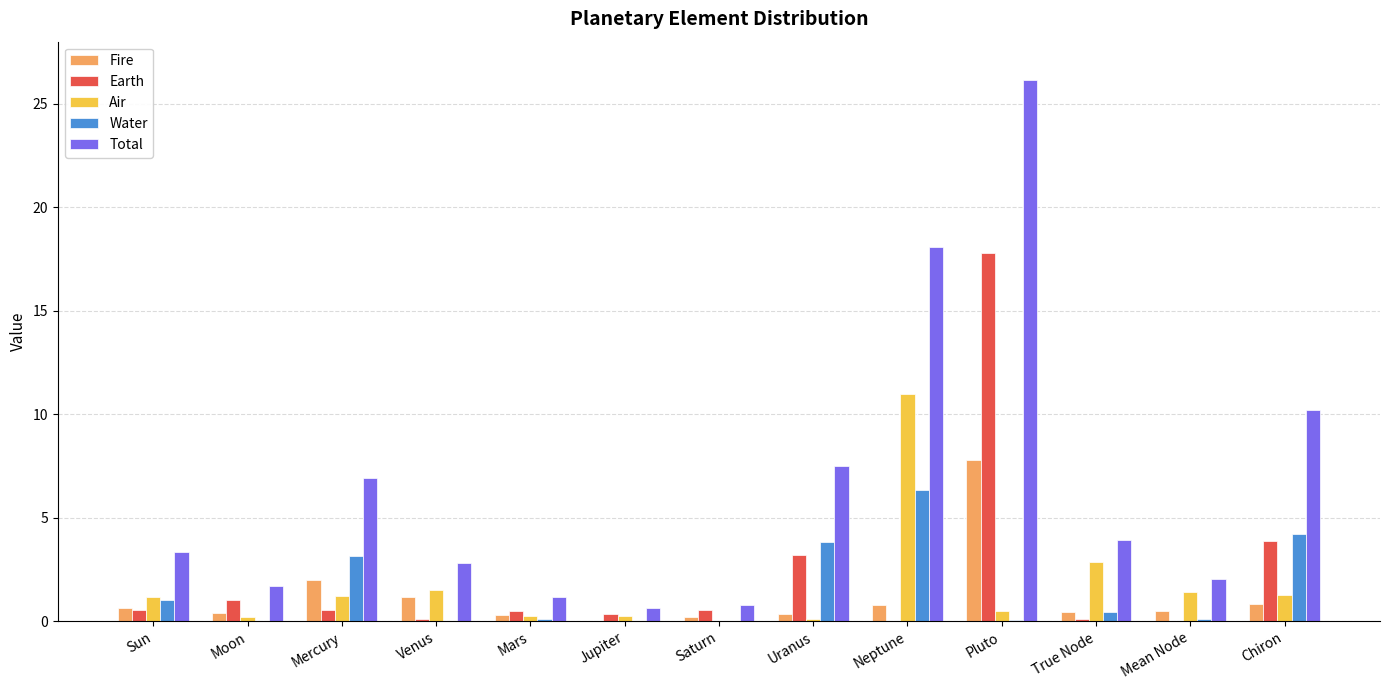

How many groups of bars are there?

13